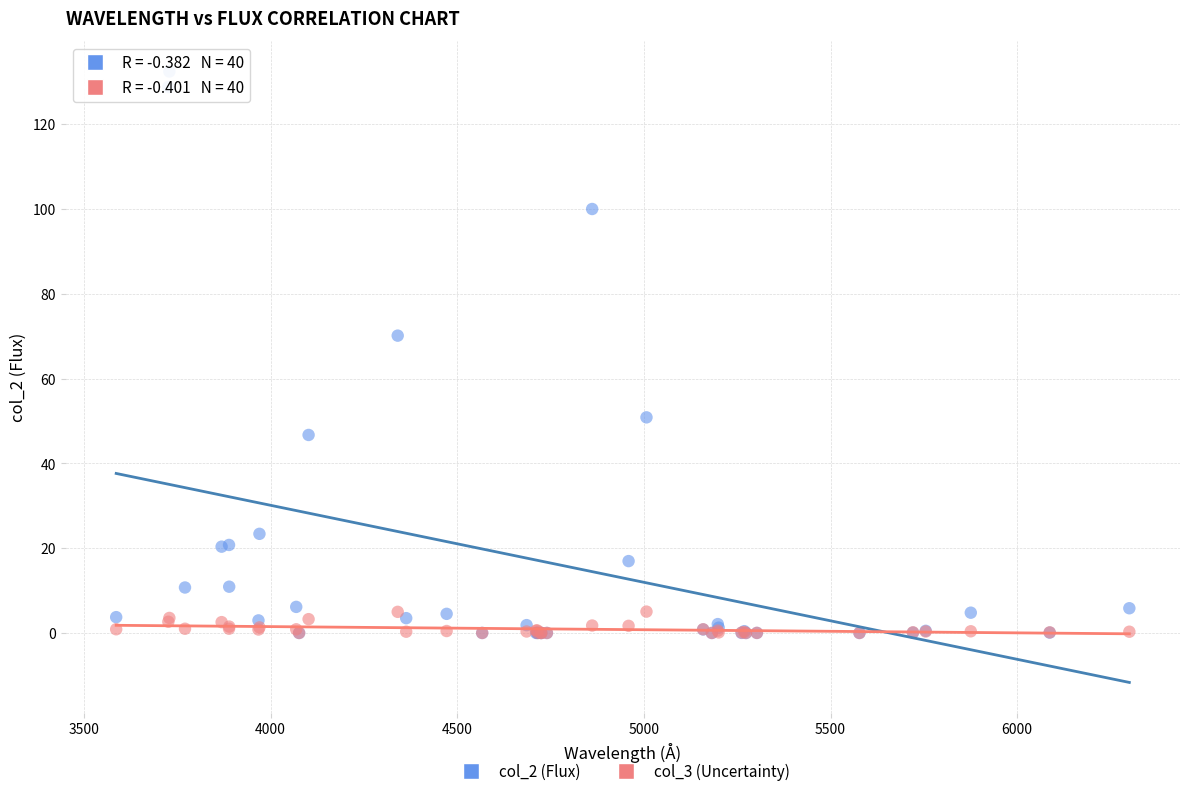

Across all series, what Y value is closest to 66?

70.1